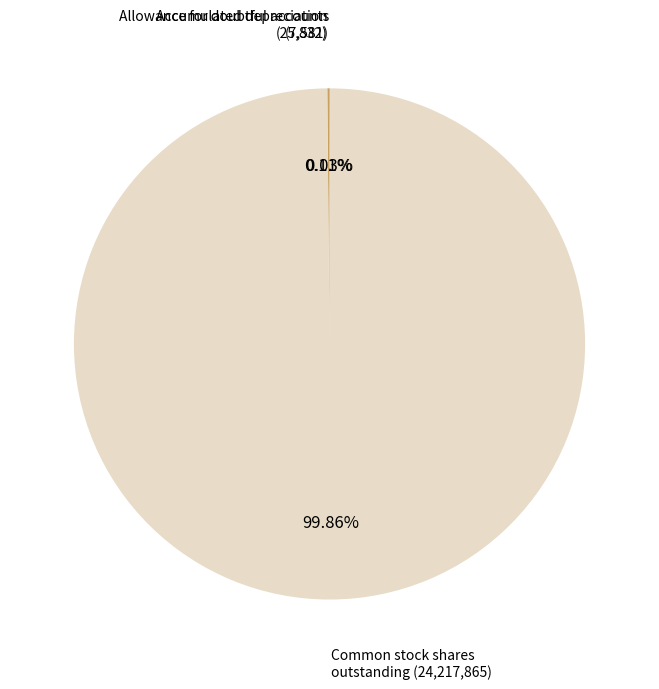

Does any single category account for the majority?

Yes